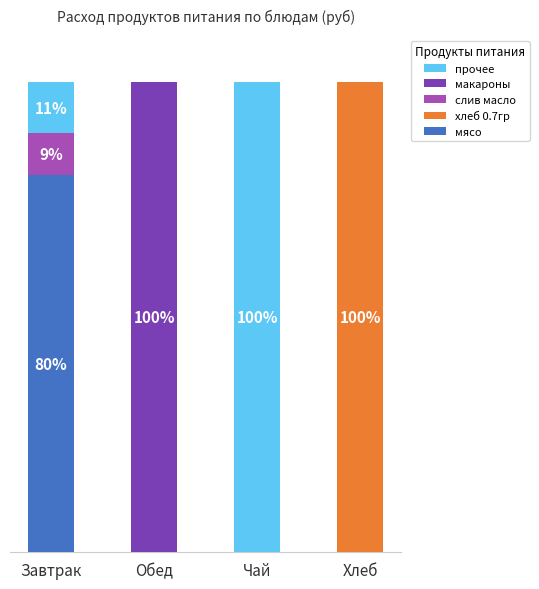

Does the chart contain stacked bars?

Yes